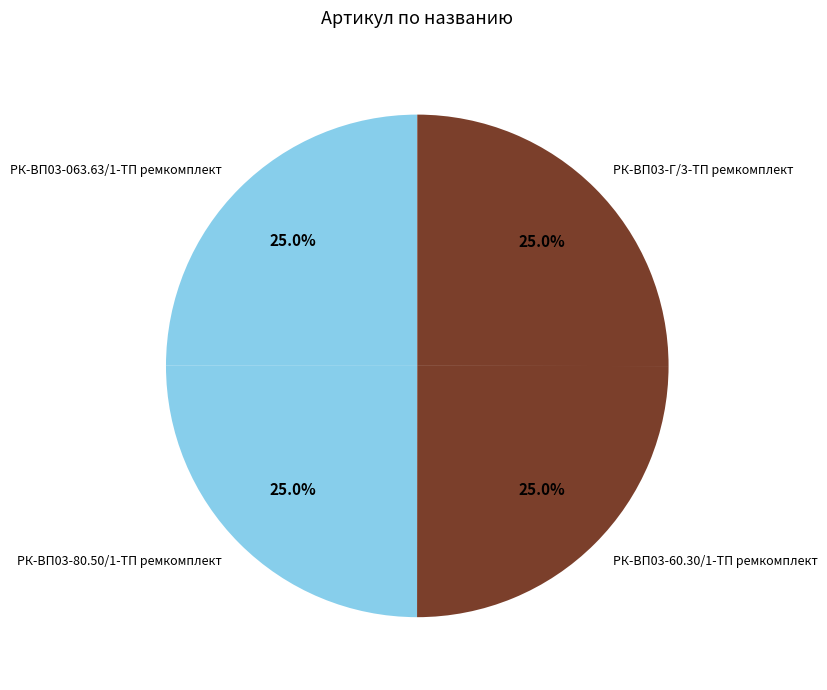

What percentage do РК-ВП03-80.50/1-ТП ремкомплект and РК-ВП03-063.63/1-ТП ремкомплект together represent?

50.0%